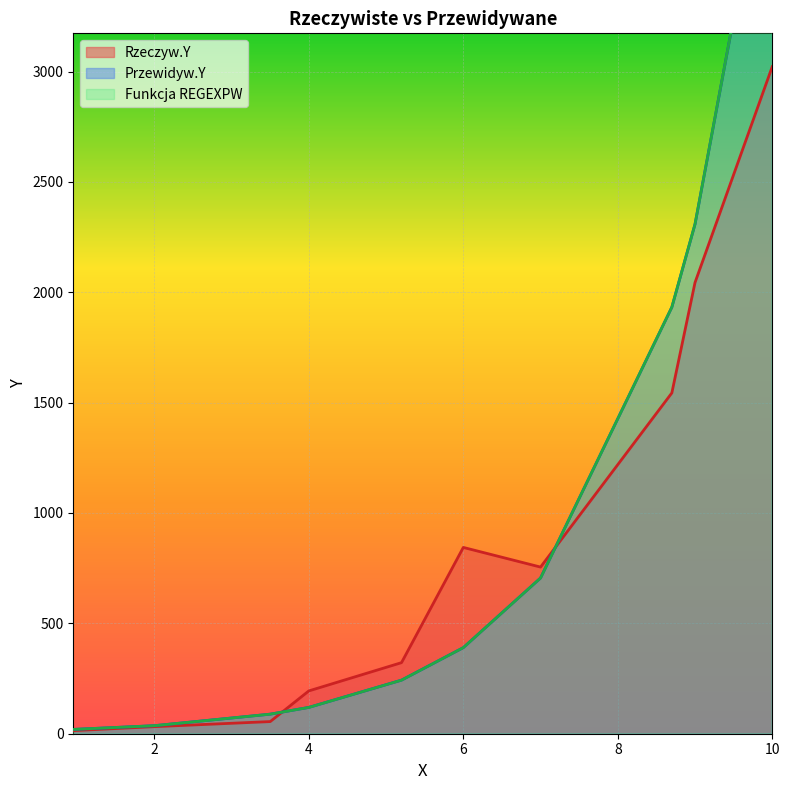

What is the maximum value for Rzeczyw.Y?

3022